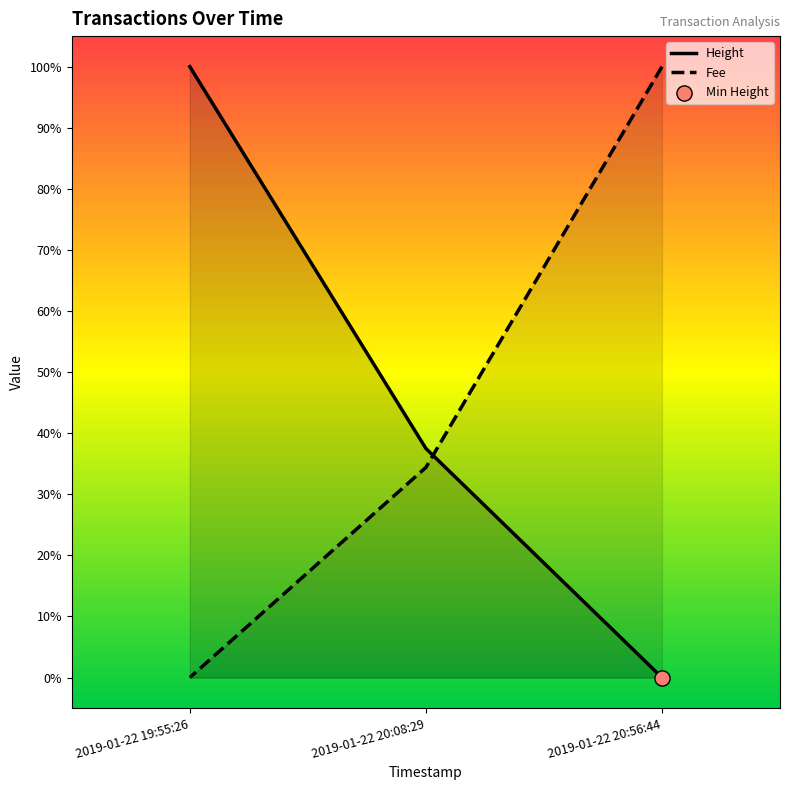

At which category is the sum across all series the highest?

2019-01-22 20:56:44